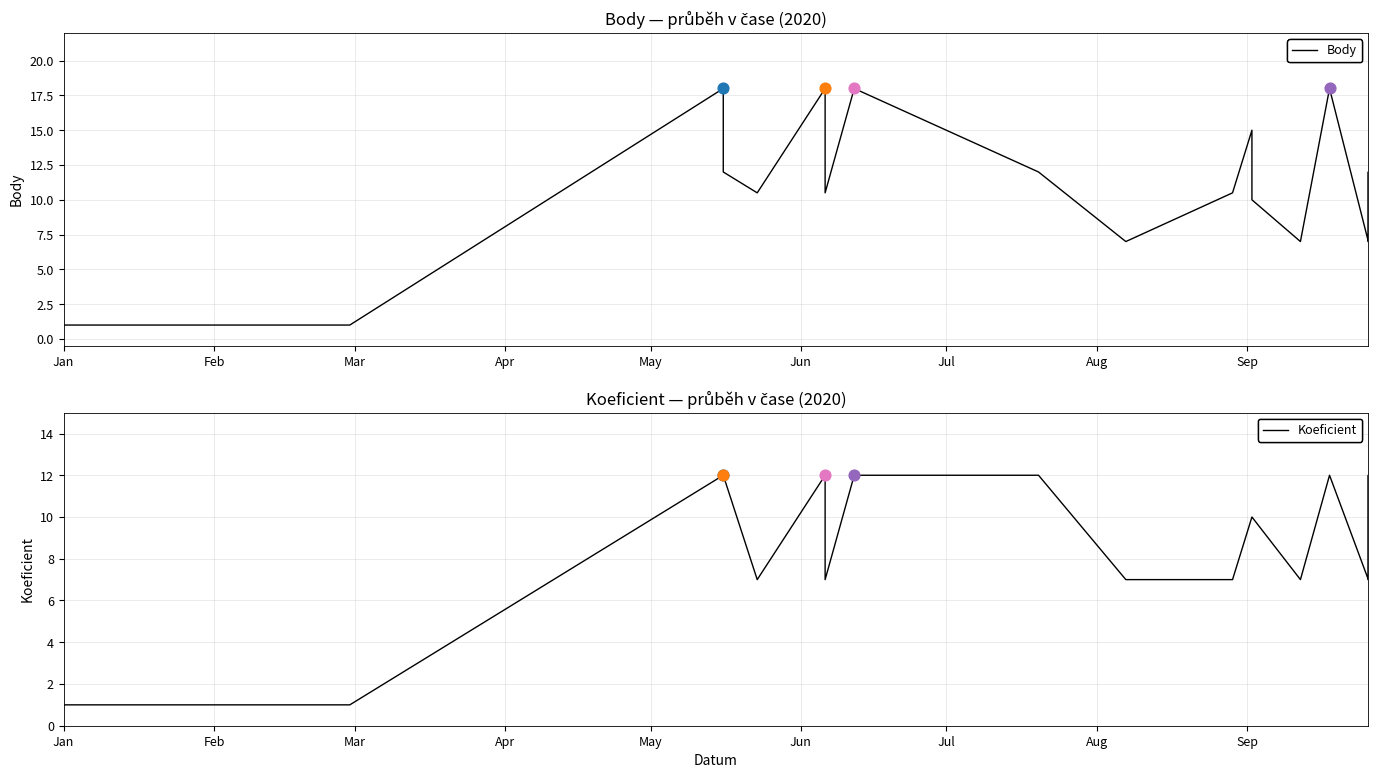

Which series contains the lowest Y value?

Body